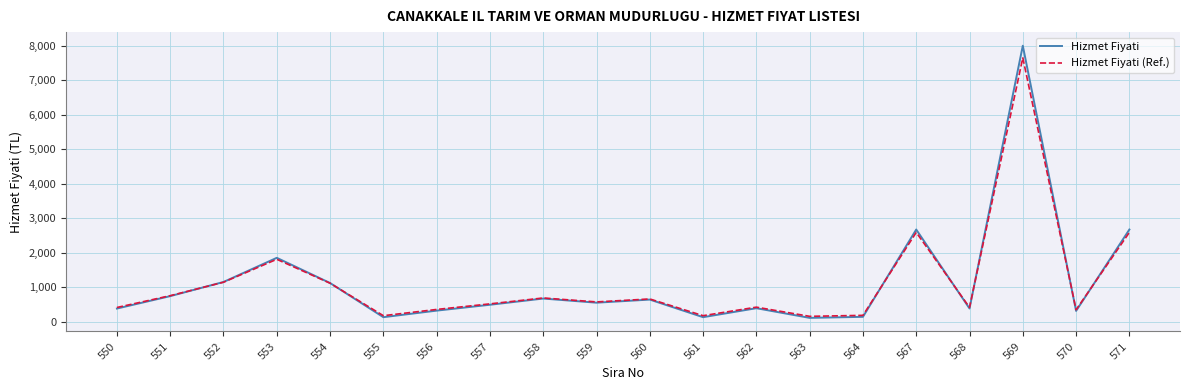

Rank the series by their maximum value, from lowest to highest.

Hizmet Fiyati (Ref.), Hizmet Fiyati